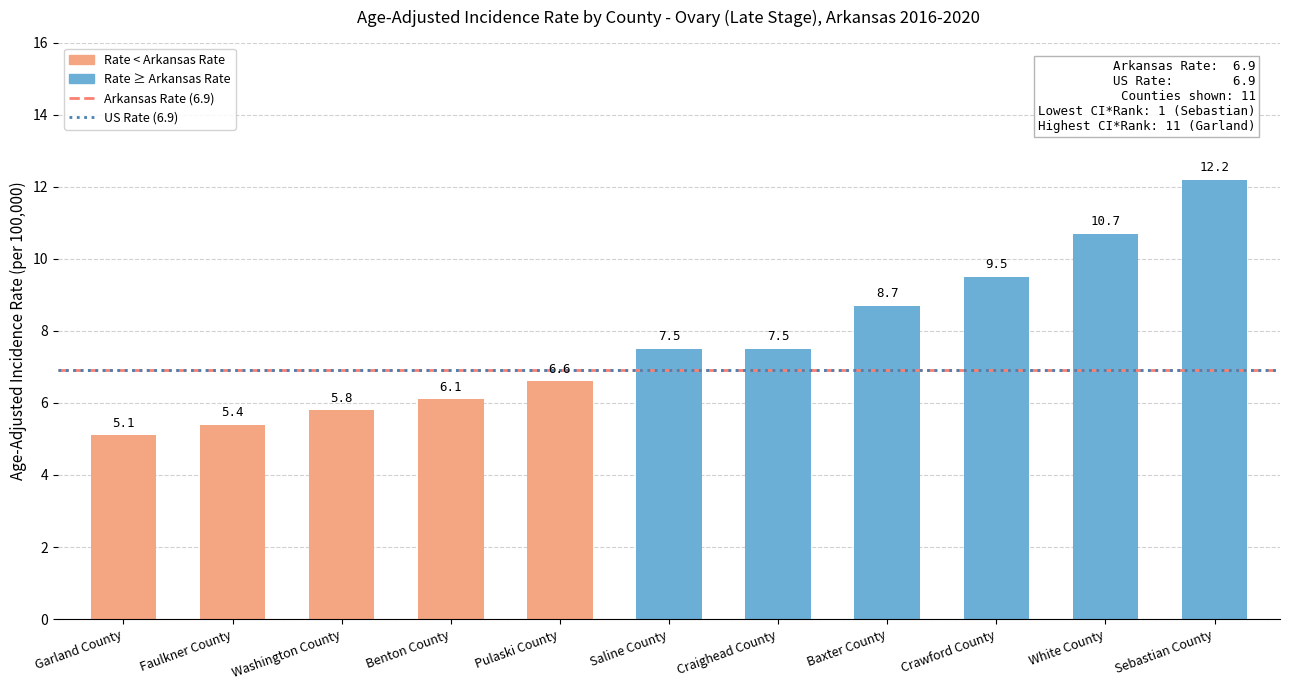

Are the bars grouped side by side (vs. stacked)?

No